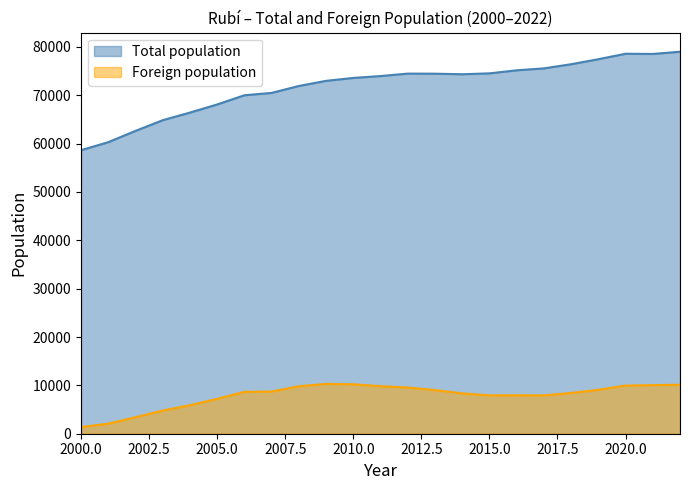

At which label does Total population reach its peak?

2022